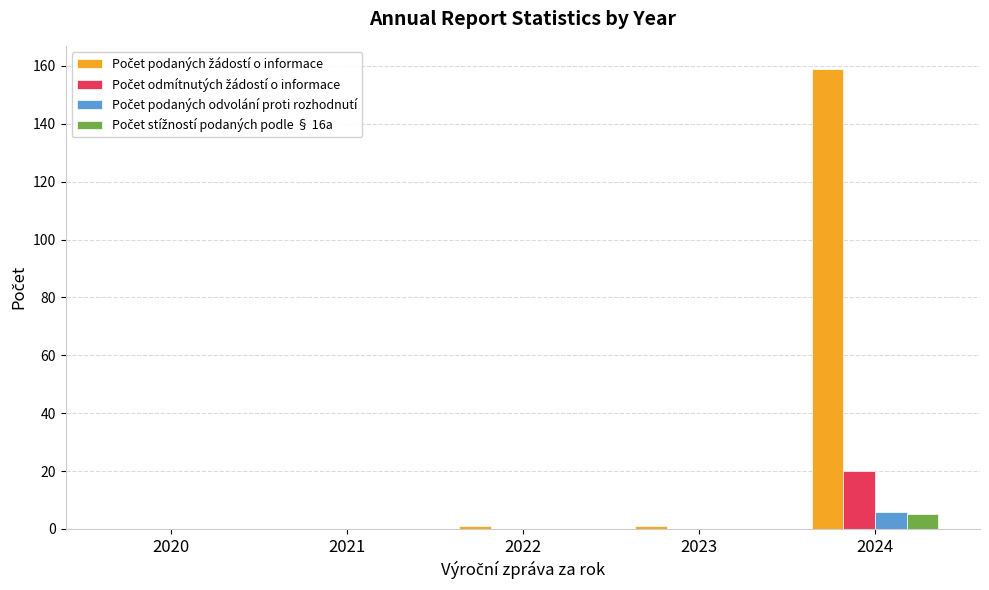

What is the total value across all series at 2022?

1